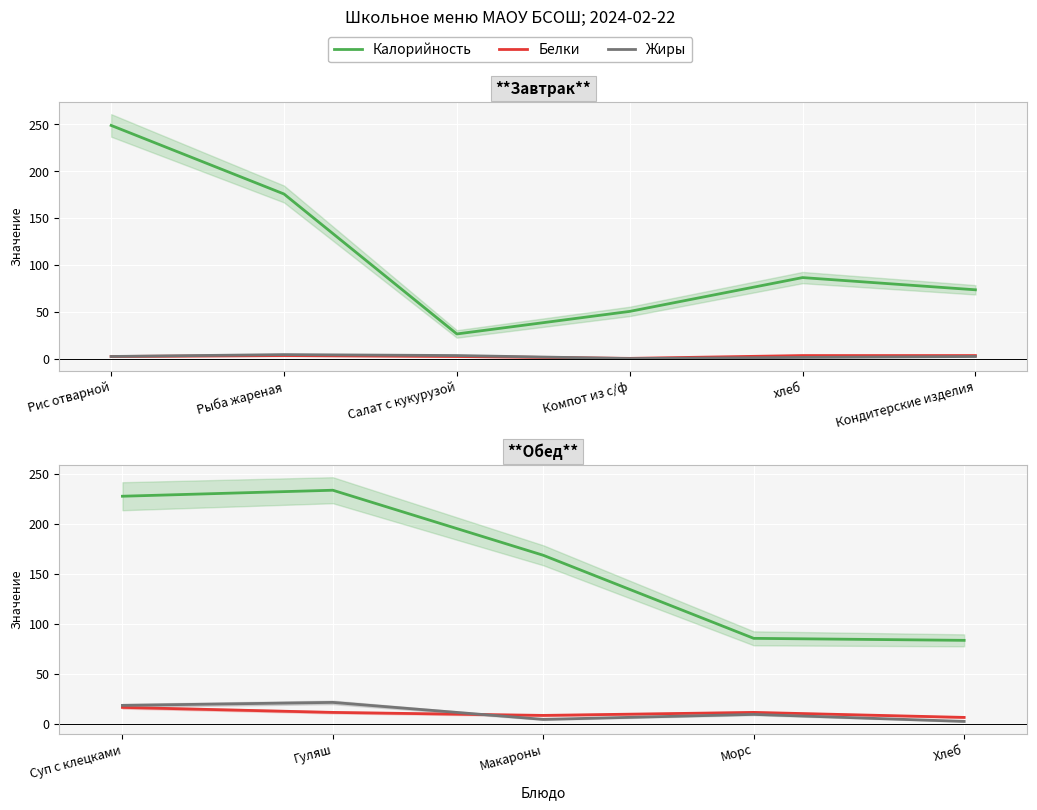

True or false: Белки and Жиры cross at least once.

True